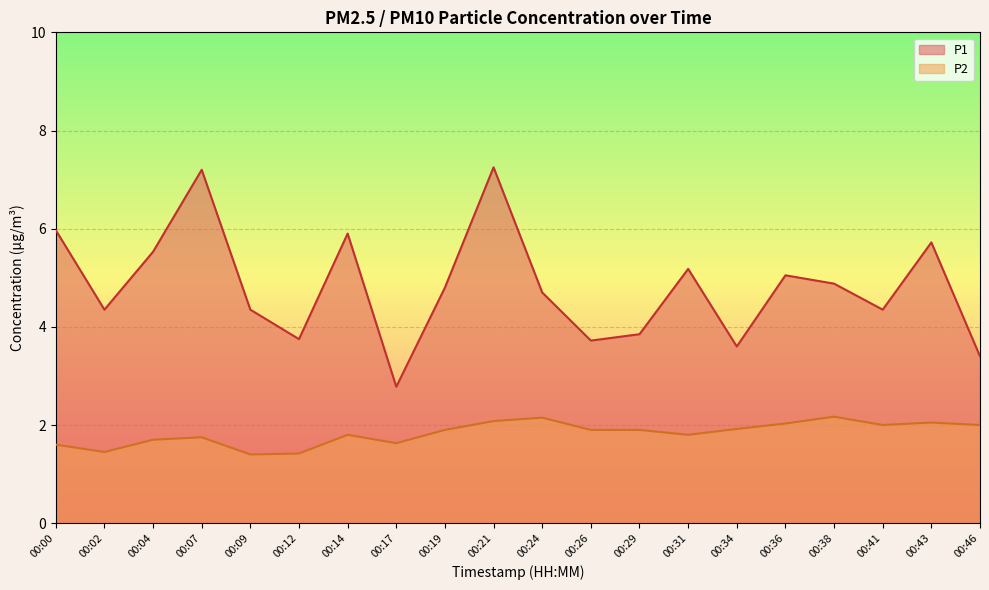

What is the value of the P2 point at the 1st from the left?

1.6